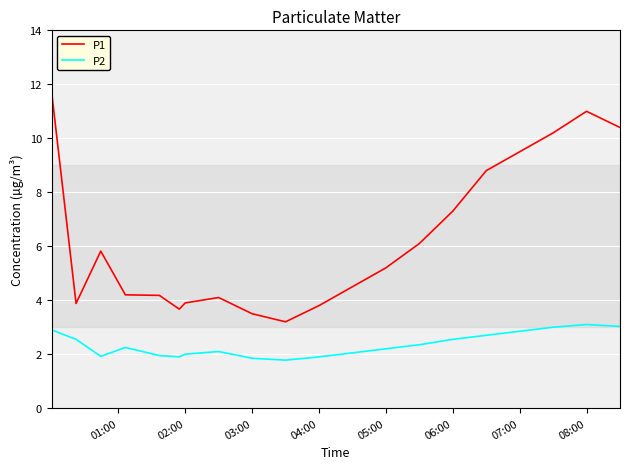

Which series has the widest spread of values?

P1